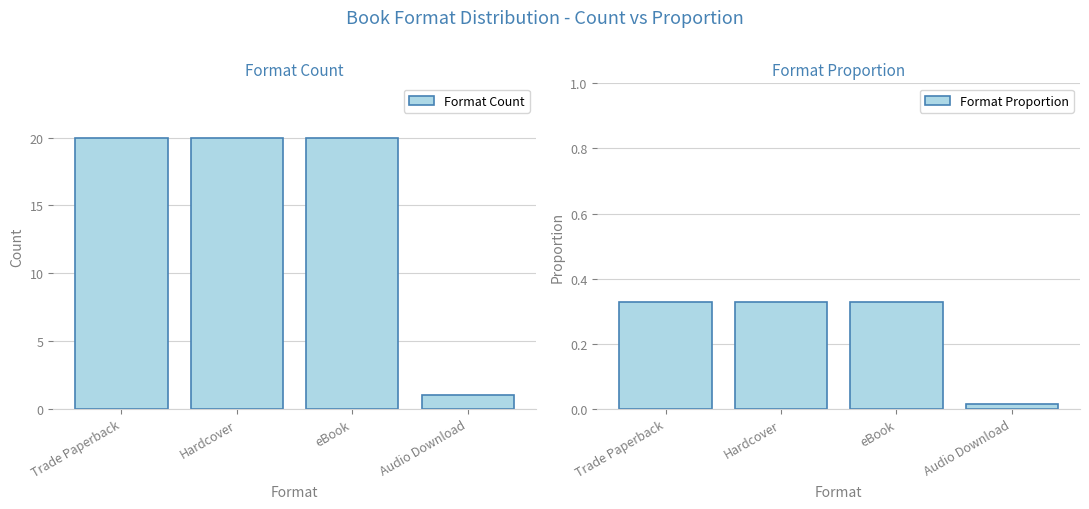

Reading right to left, list all the values displayed in this chart.

Format Count: Audio Download=1.0	eBook=20.0	Hardcover=20.0	Trade Paperback=20.0
Format Proportion: Audio Download=0.0	eBook=0.3	Hardcover=0.3	Trade Paperback=0.3